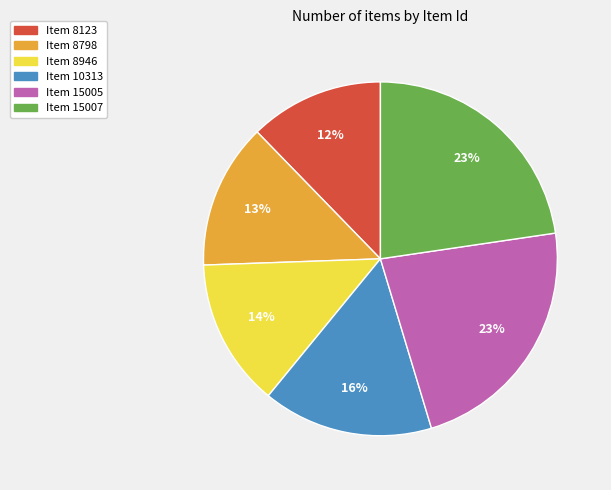

Is the sum of Item 10313 and Item 15007 greater than half?

No